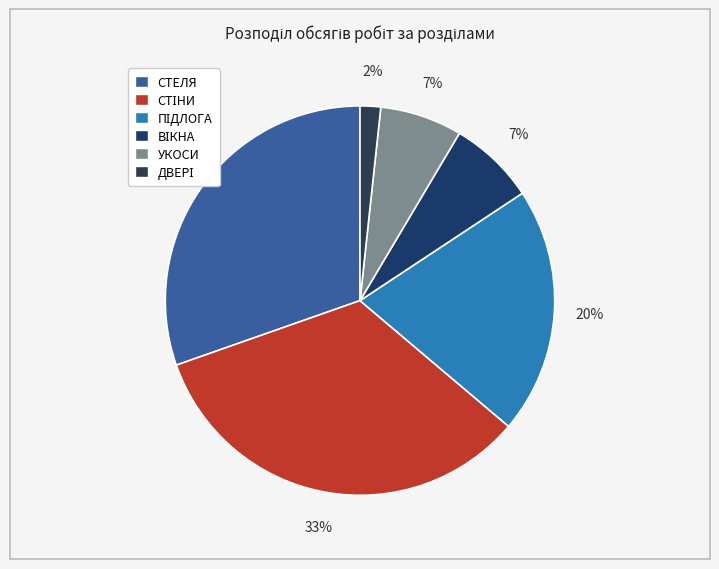

To the nearest percent, what is the difference between the largest and smallest slice percentages?

32%